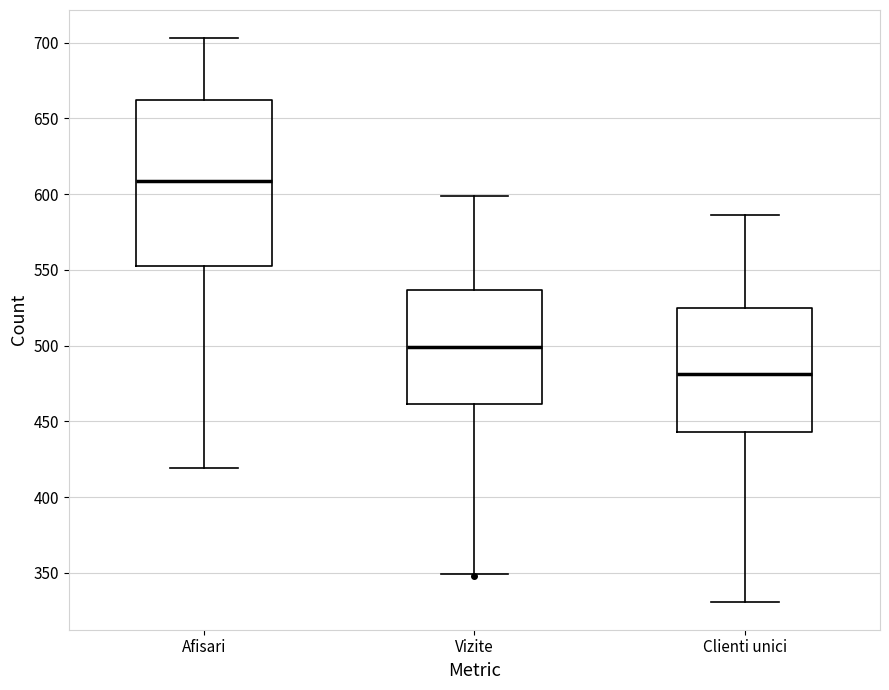

Comparing the boxes themselves (not the whiskers), which one is the tallest?

Afisari